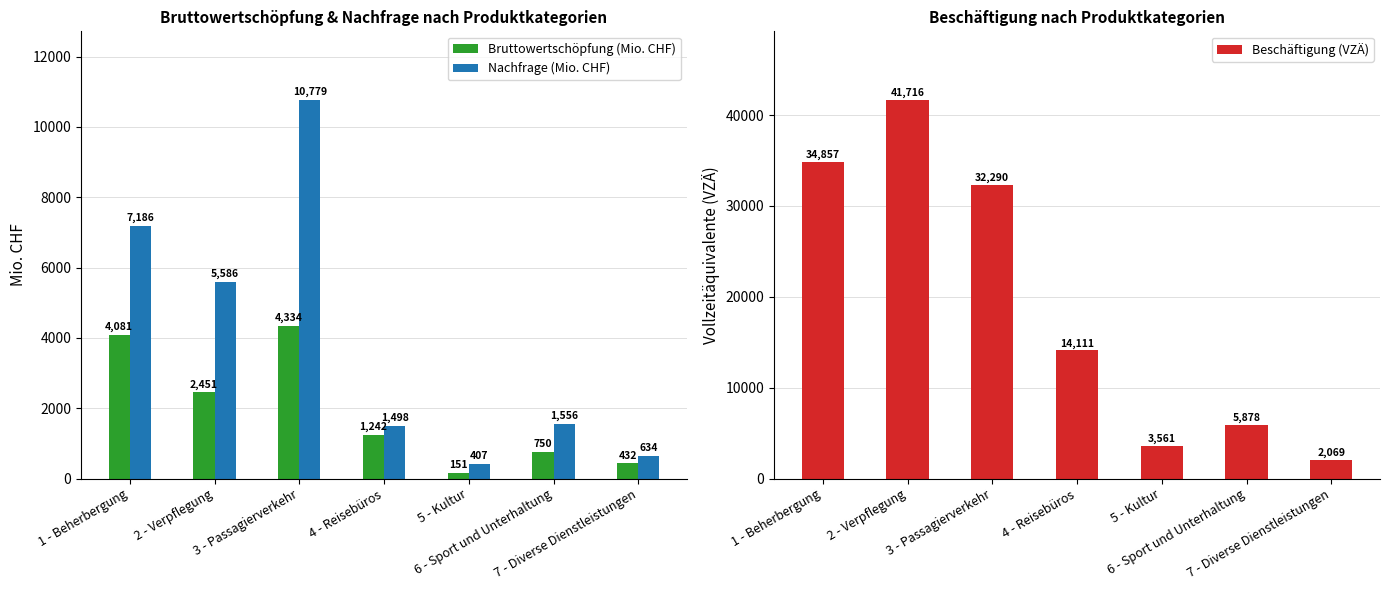

What is the sum of all Beschäftigung (VZÄ) values?

134481.7